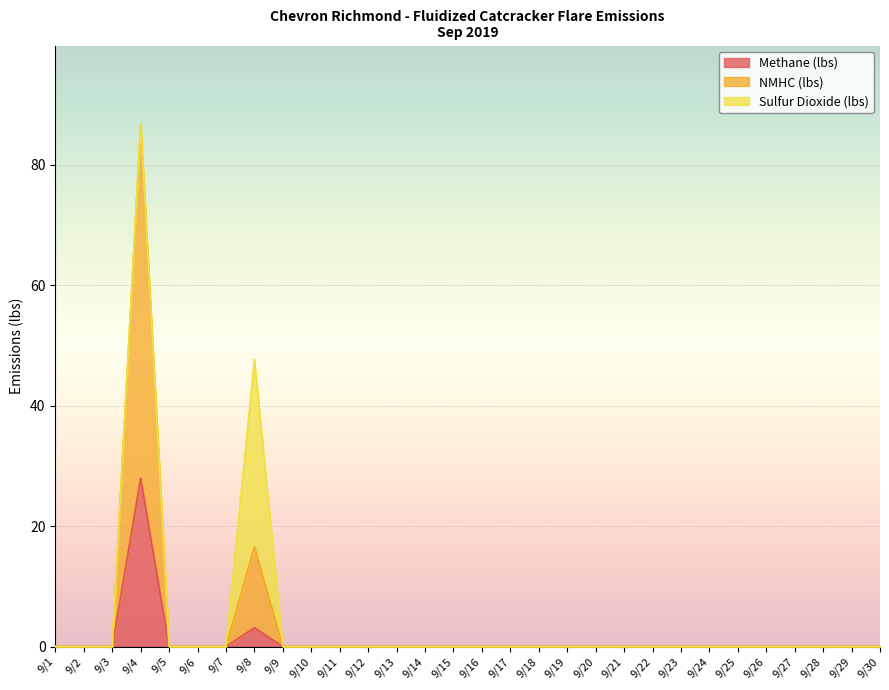

True or false: Methane (lbs) and NMHC (lbs) cross at least once.

False